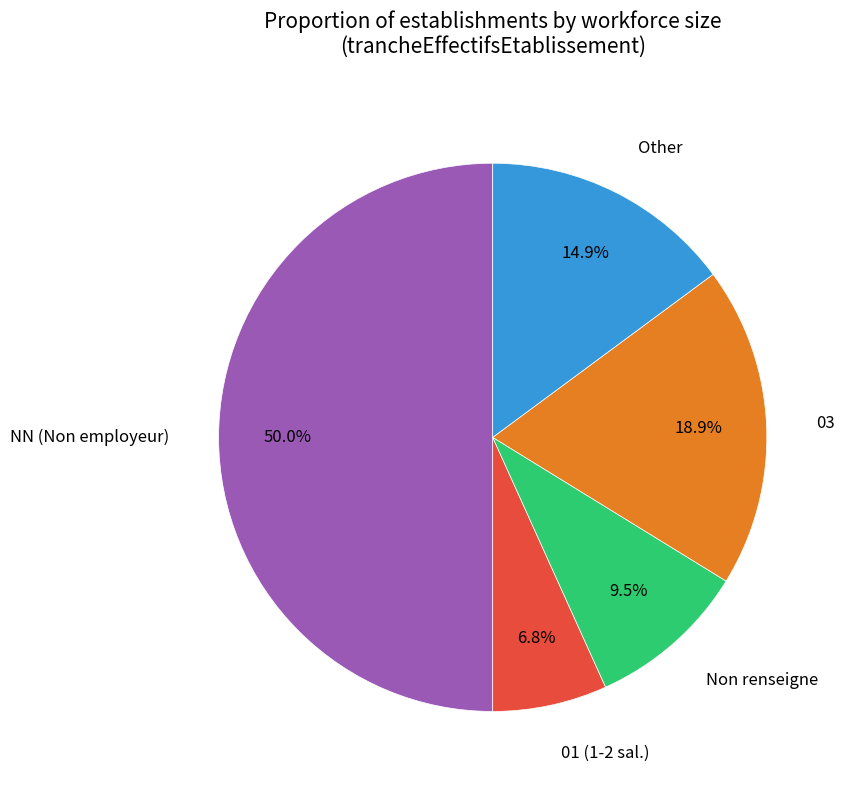

What is the smallest slice in the pie chart?

01 (1-2 sal.)